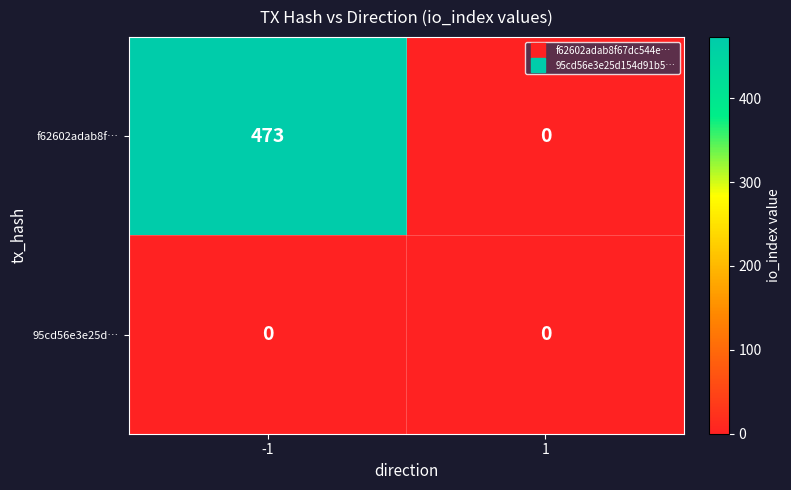

Reading right to left, what are all the values shown in this chart?

f62602adab8f…: 0	473
95cd56e3e25d…: 0	0